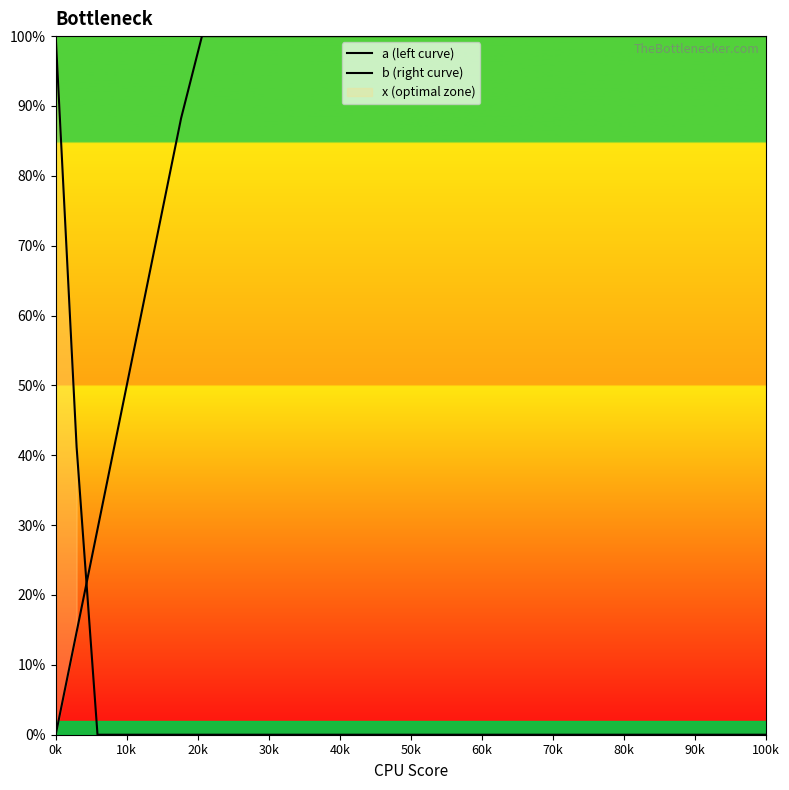

True or false: b (right curve) and a (left curve) intersect in this chart.

True